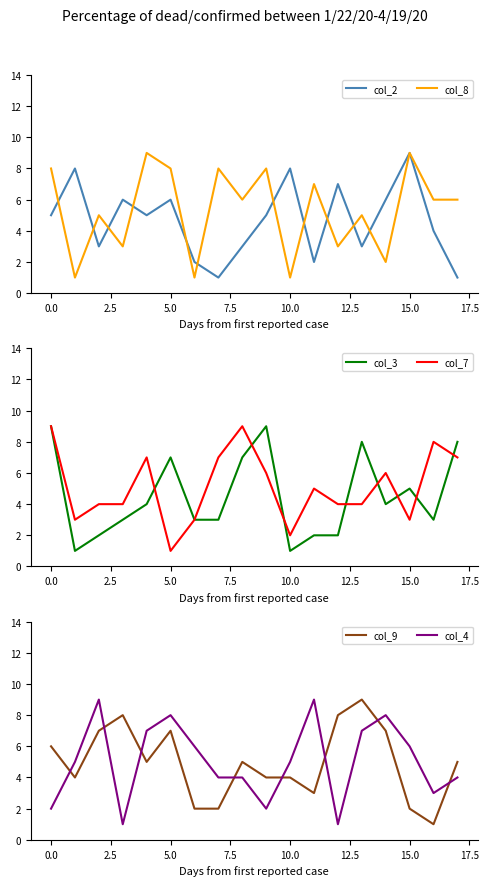

After their last crossing, which series has the higher values: col_4 or col_9?

col_9